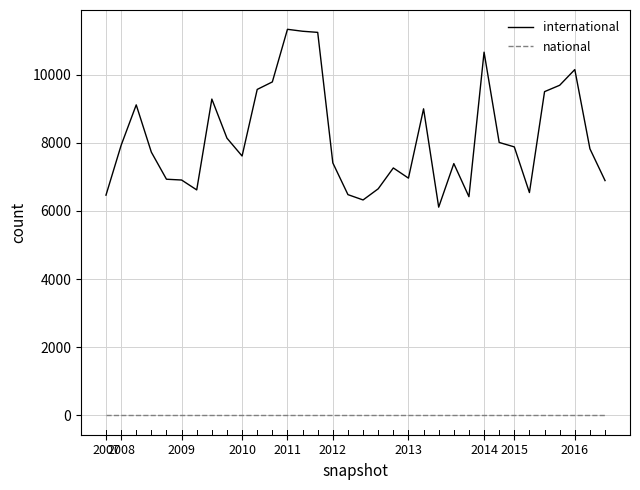

What is the difference between the maximum and minimum values in the international series?

5218